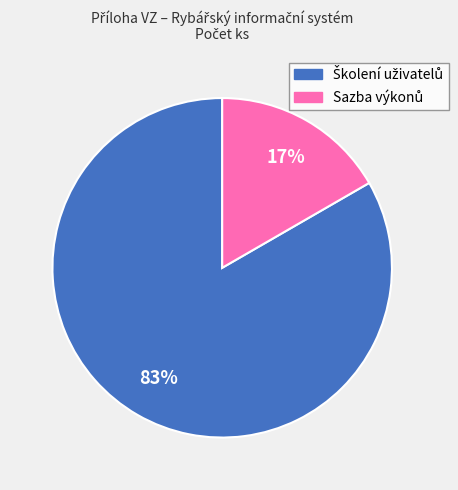

Is there a majority slice in this chart?

Yes